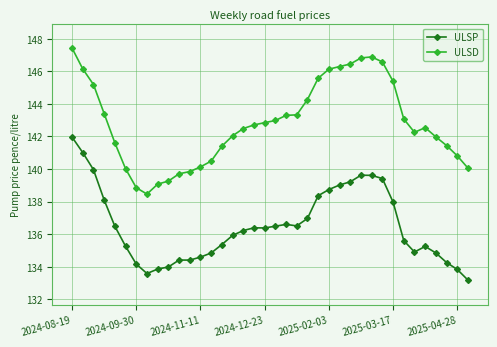

What is the value of the ULSD point at the 14th from the left?

140.5